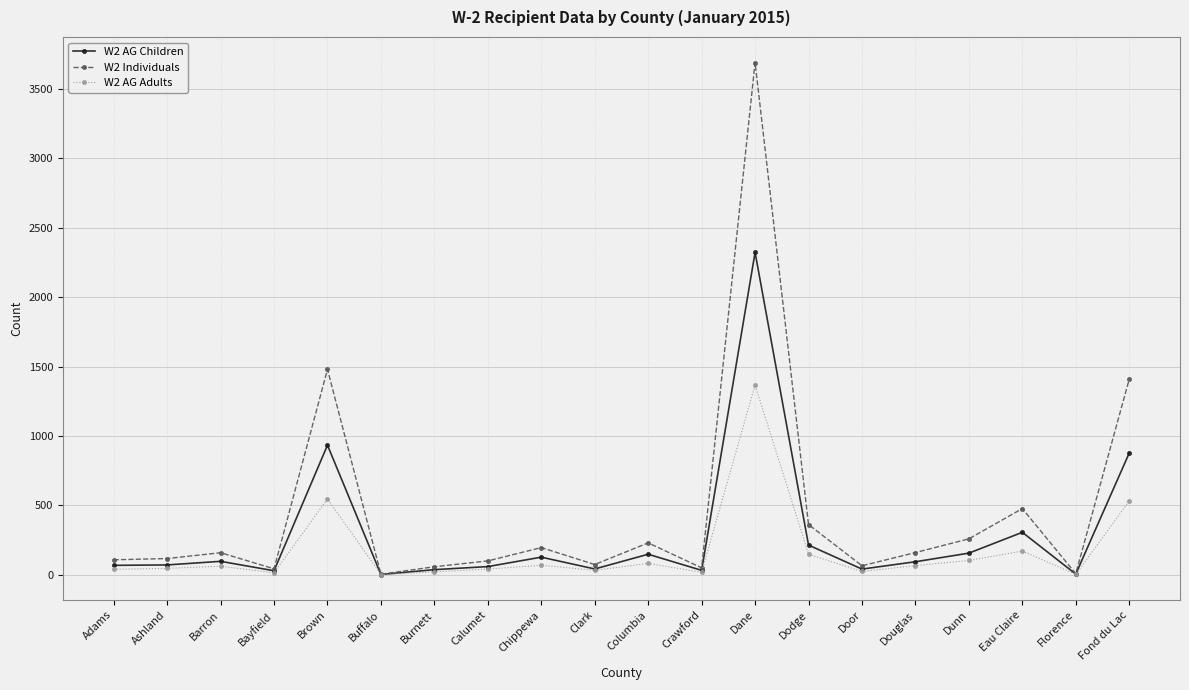

The value of W2 Individuals at Ashland is 117. True or false?

True